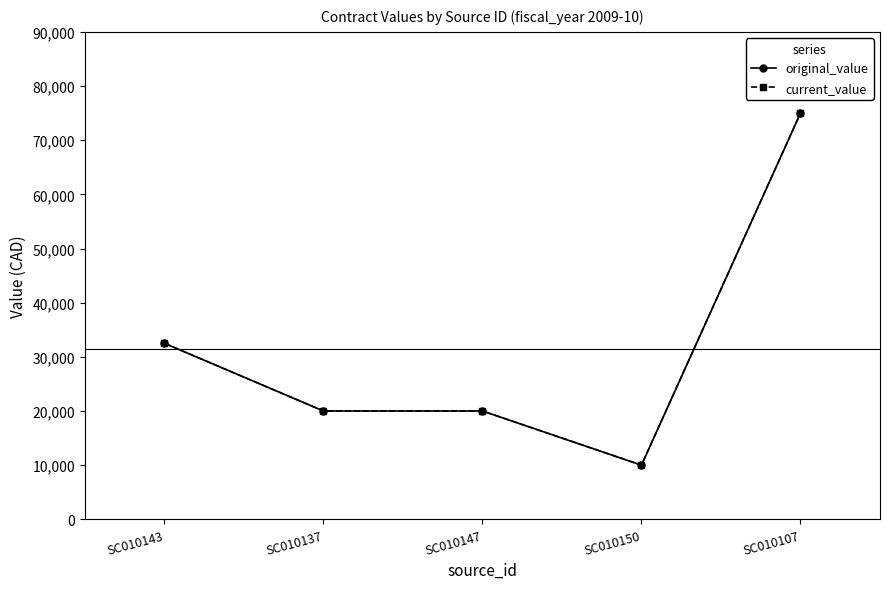

Does the chart have visible grid lines?

No